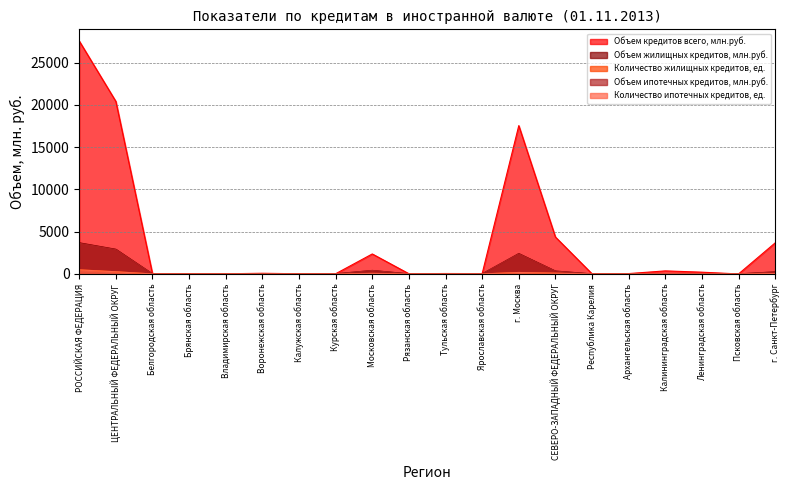

What is the difference between the Количество ипотечных кредитов, ед. values at г. Москва and Ленинградская область?

164